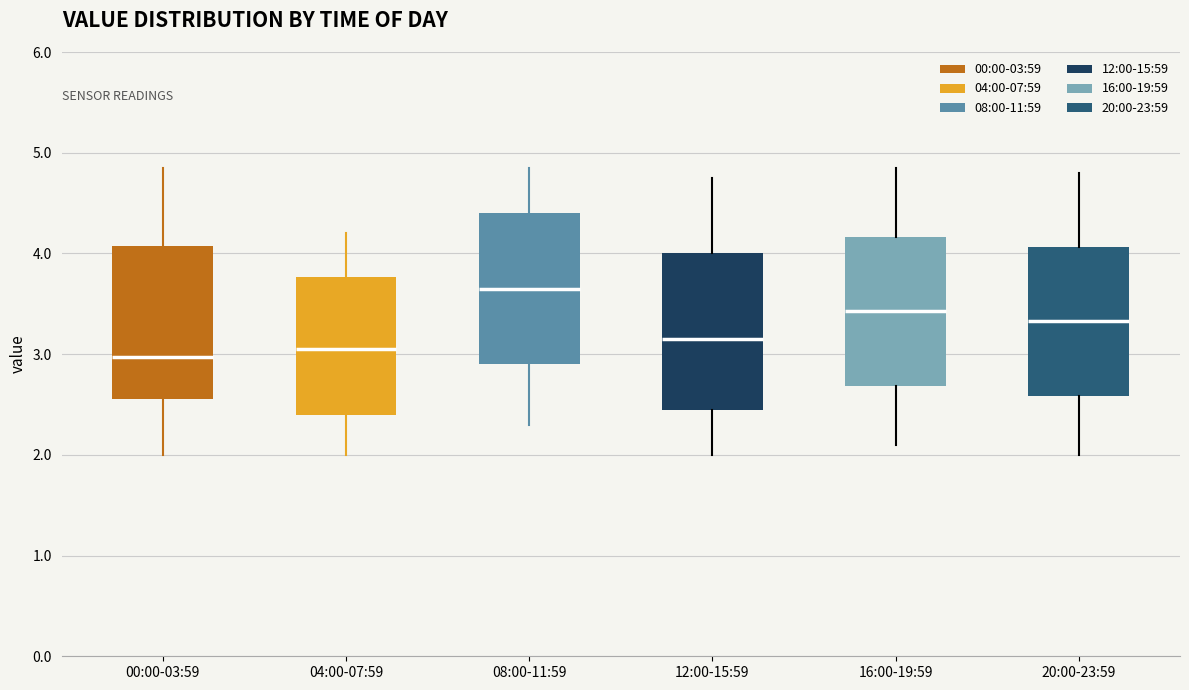

Reading left to right, read every box against the y-axis: the position of its median line, the range the box covers, and the ends of its whiskers. The values are not printed on the chart, so give them approximately, as read against the axis.

00:00-03:59: median 3.0, box 2.6 to 4.1, whiskers 2.0 to 4.9
04:00-07:59: median 3.1, box 2.4 to 3.8, whiskers 2.0 to 4.2
08:00-11:59: median 3.7, box 2.9 to 4.4, whiskers 2.3 to 4.9
12:00-15:59: median 3.2, box 2.5 to 4.0, whiskers 2.0 to 4.8
16:00-19:59: median 3.4, box 2.7 to 4.2, whiskers 2.1 to 4.9
20:00-23:59: median 3.3, box 2.6 to 4.1, whiskers 2.0 to 4.8